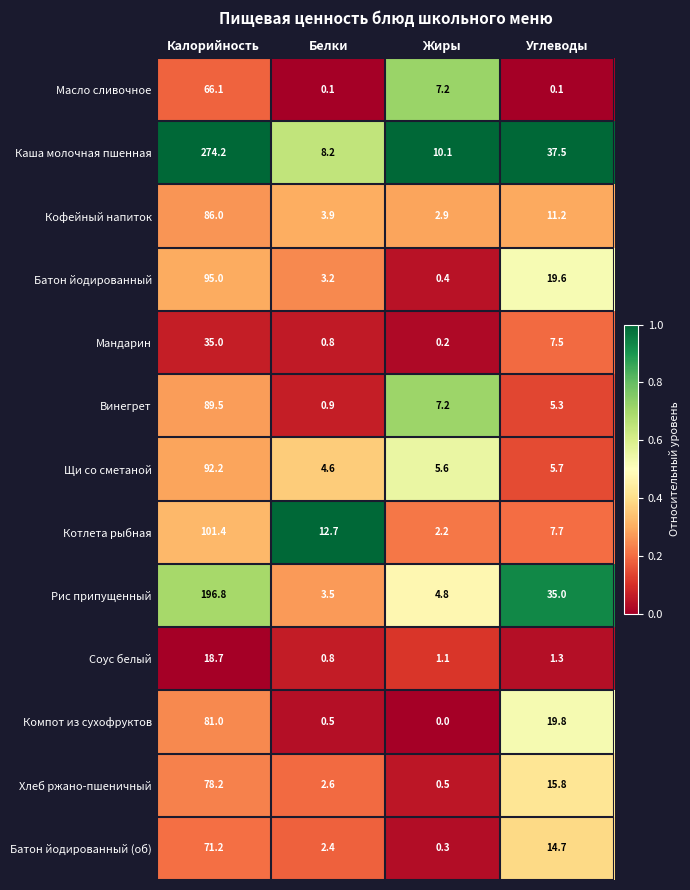

Rank the series by their maximum value, from lowest to highest.

Соус белый, Мандарин, Масло сливочное, Батон йодированный (об), Хлеб ржано-пшеничный, Компот из сухофруктов, Кофейный напиток, Винегрет, Щи со сметаной, Батон йодированный, Котлета рыбная, Рис припущенный, Каша молочная пшенная